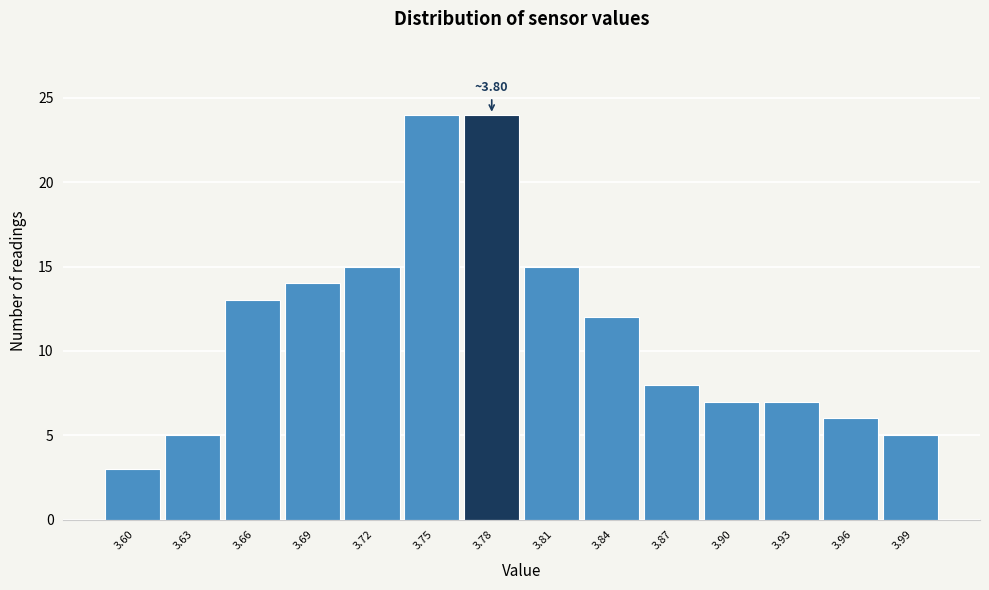

Reading left to right, extract all data points from this chart.

3	5	13	14	15	24	24	15	12	8	7	7	6	5